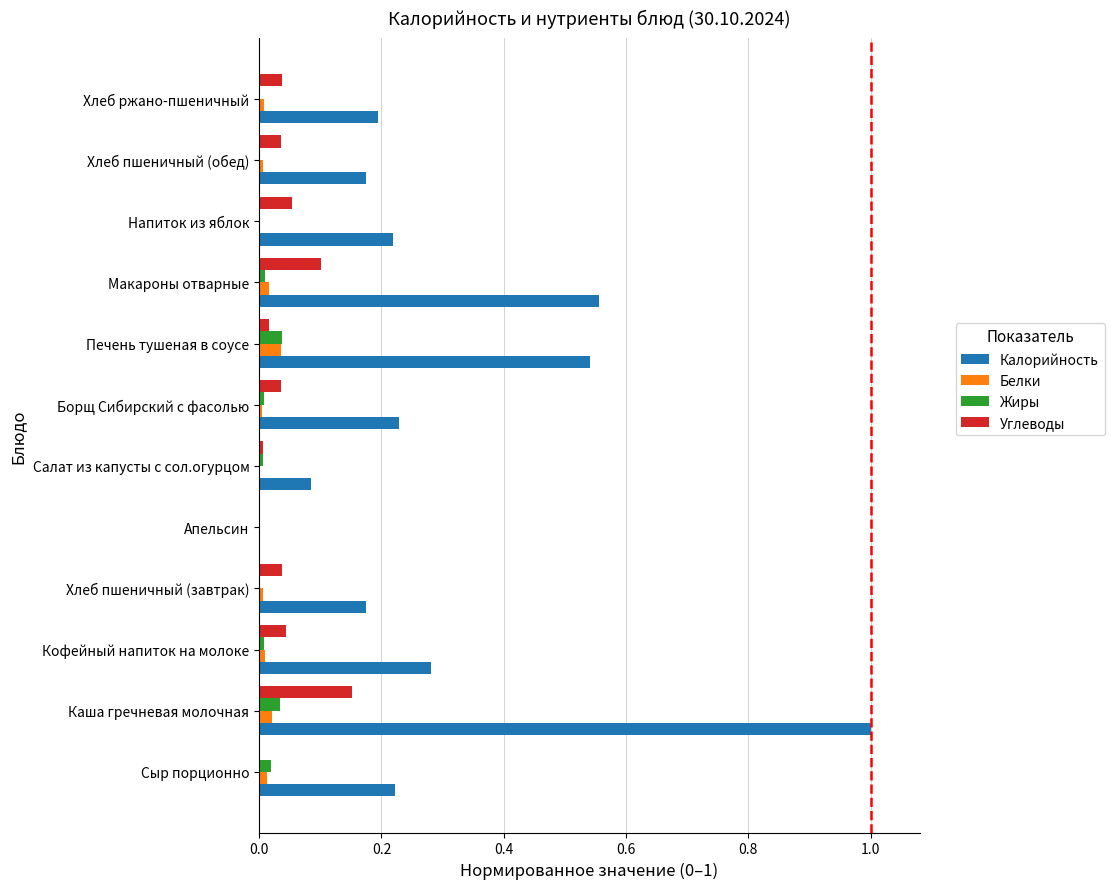

The Углеводы series shows 0.0 at Апельсин. True or false?

True